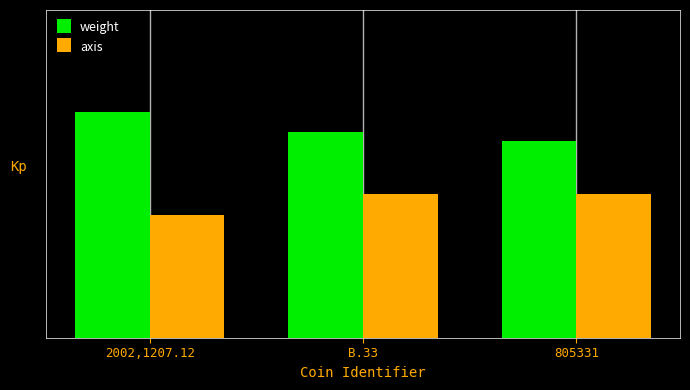

At which label does weight first exceed 10?

2002,1207.12